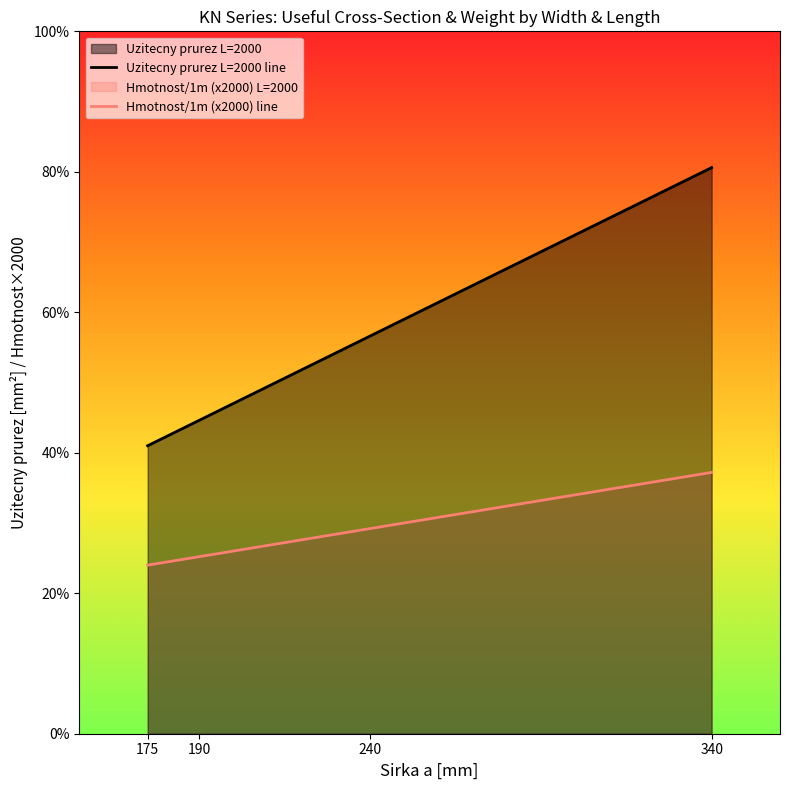

How many series are shown in this chart?

2